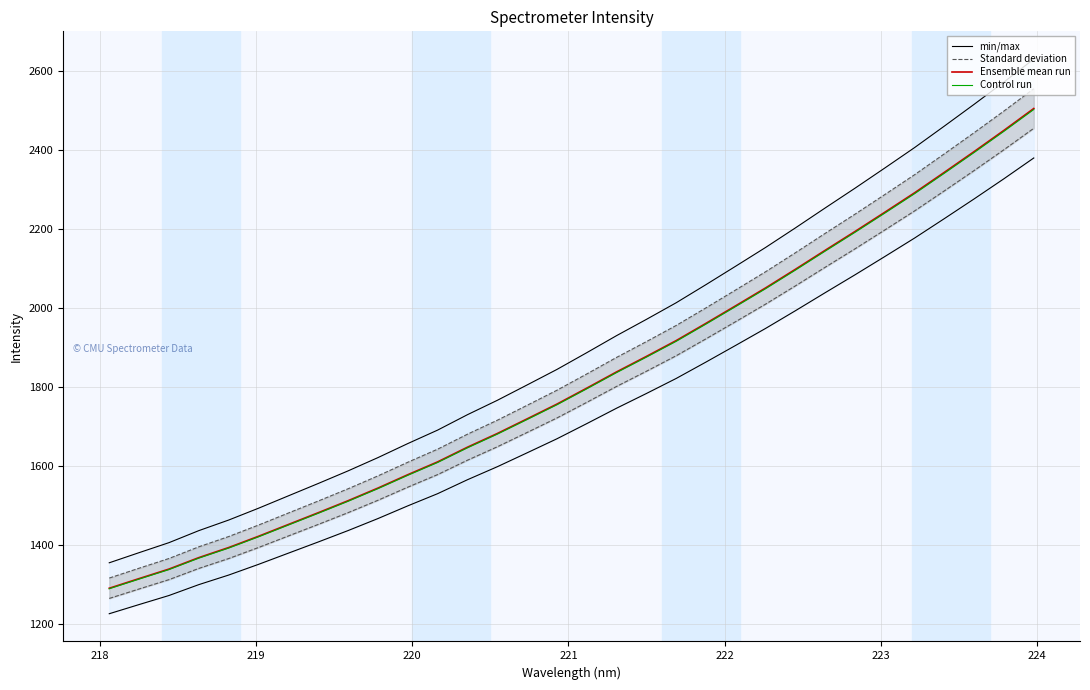

How many series are shown in this chart?

4